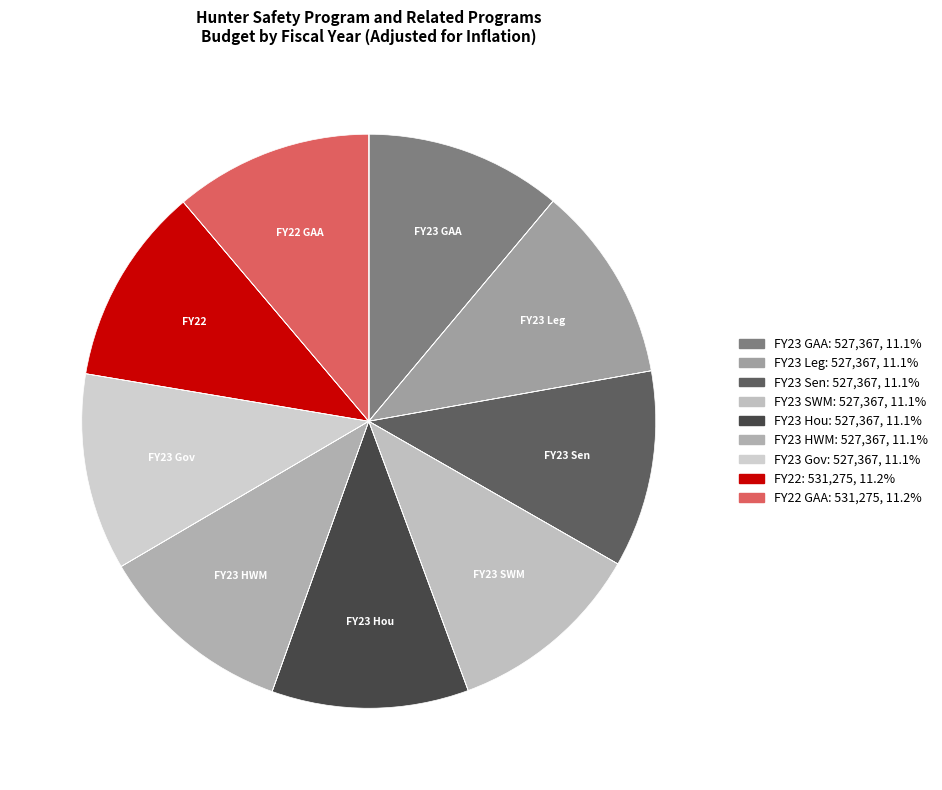

Is there a majority slice in this chart?

No